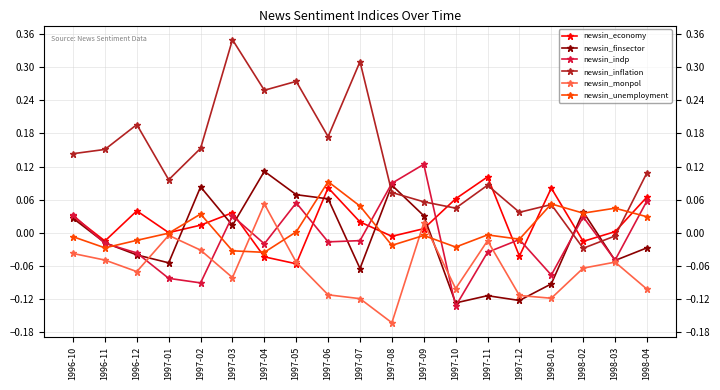

Is it true that newsin_economy equals 0.1 at 1998-01?

True